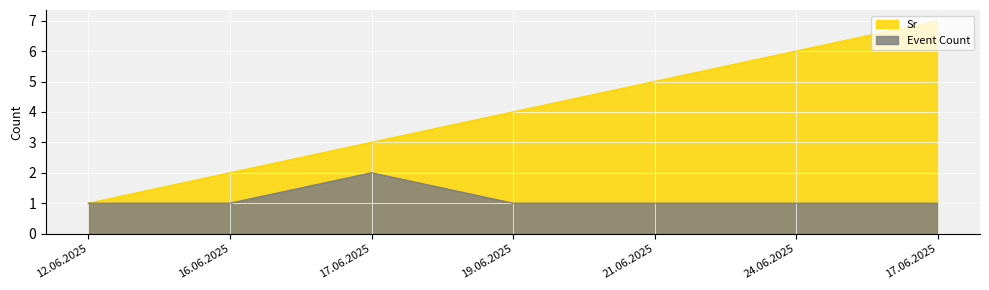

At how many categories does at least one series exceed 3?

4